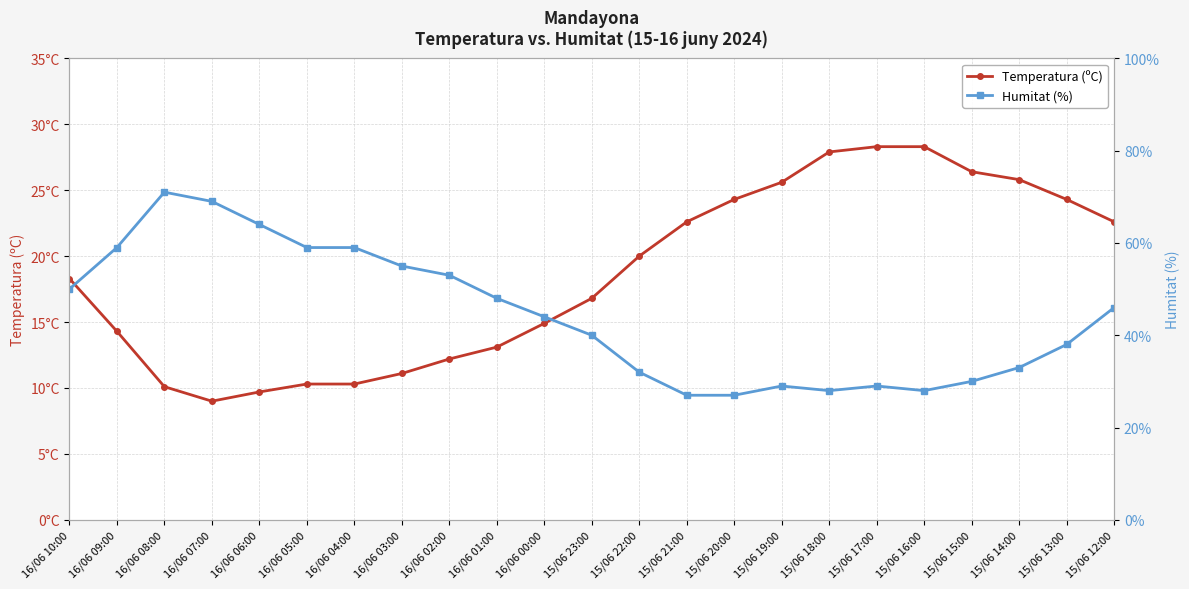

Does the chart display data point markers on the line(s)?

Yes